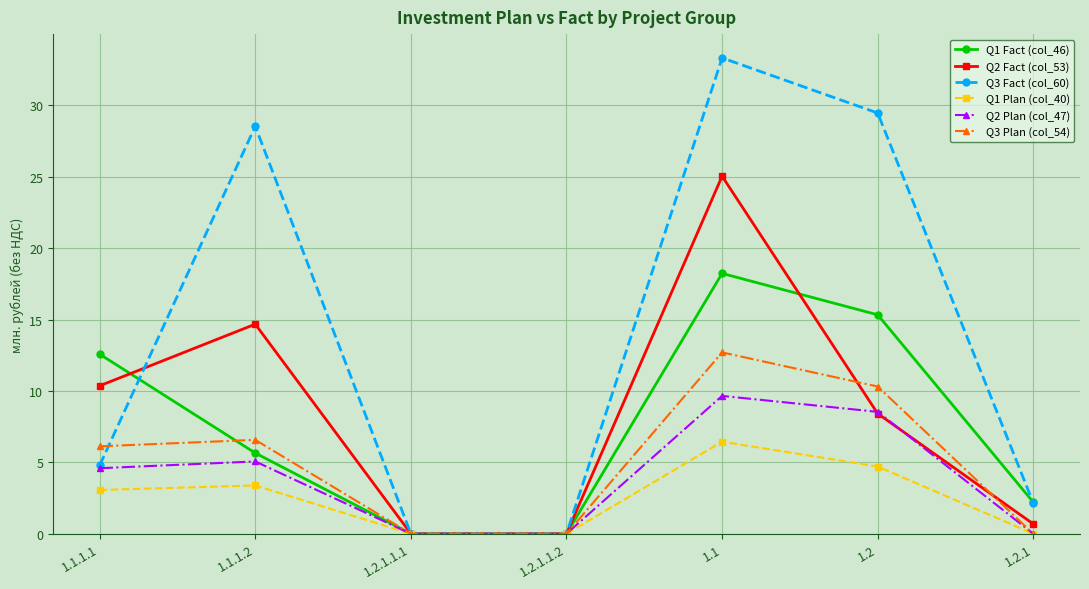

At which category does Q3 Fact (col_60) reach its first local peak?

1.1.1.2